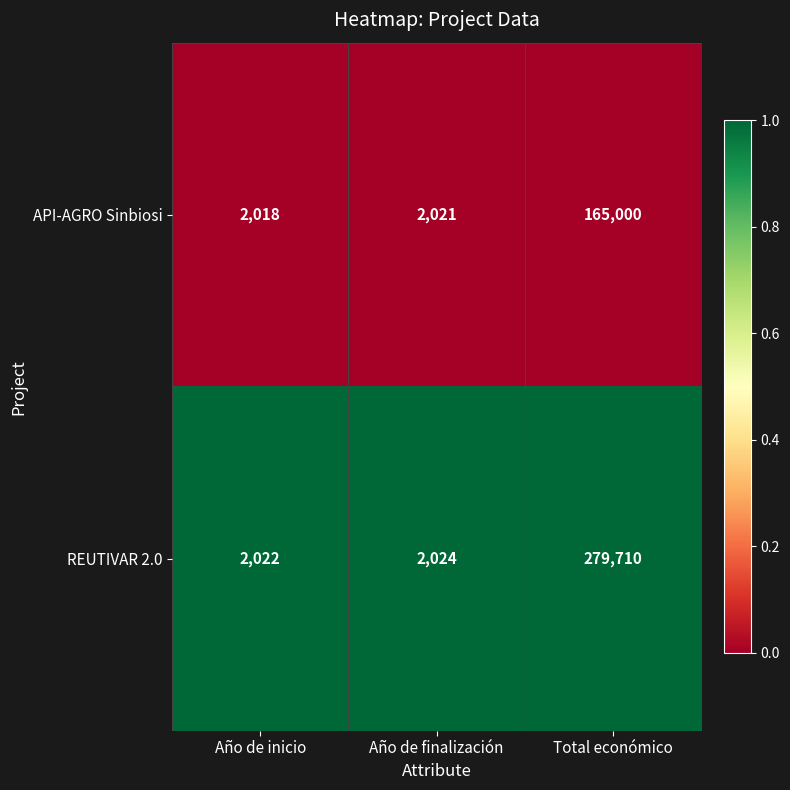

Rank the series by their maximum value, from highest to lowest.

REUTIVAR 2.0, API-AGRO Sinbiosi